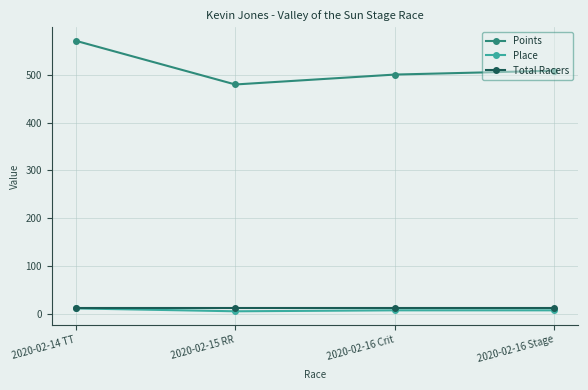

What is the label of the 2nd point from the right?

2020-02-16 Crit